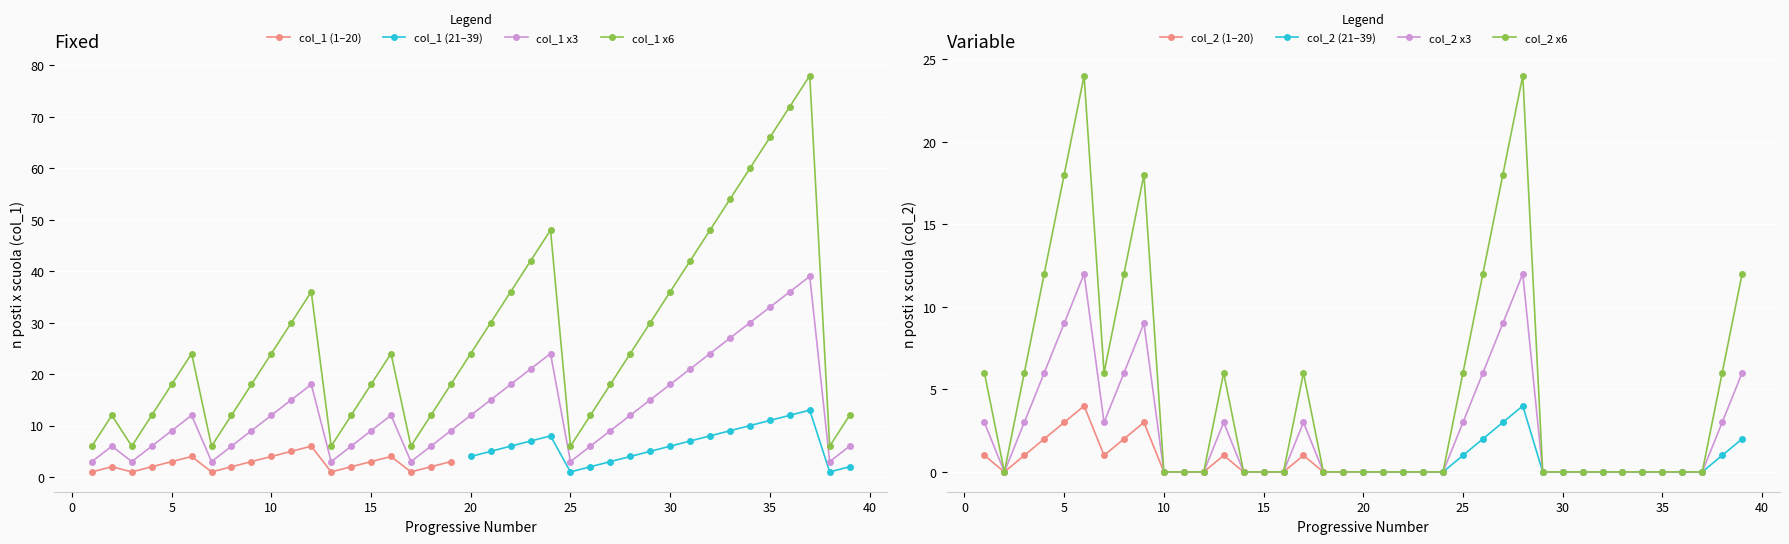

True or false: n_posti_x_scuola_col1 and n_posti_x_scuola_col2 cross at least once.

False